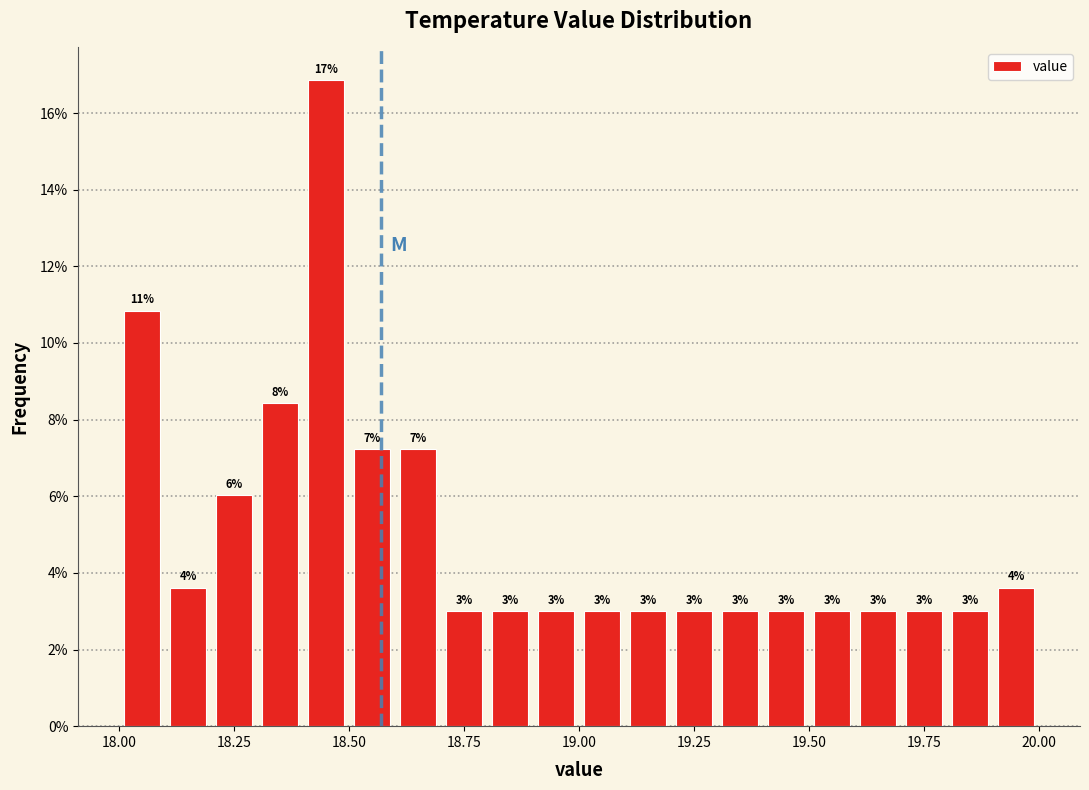

Around what value on the x-axis is the tallest bar? Give the approximate position of its centre, as read against the axis.

18.45